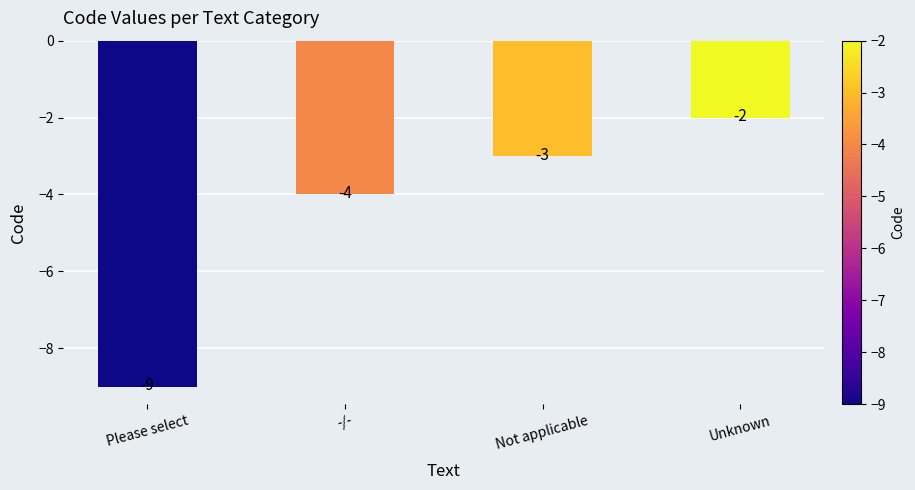

How many data points does each series have?

4